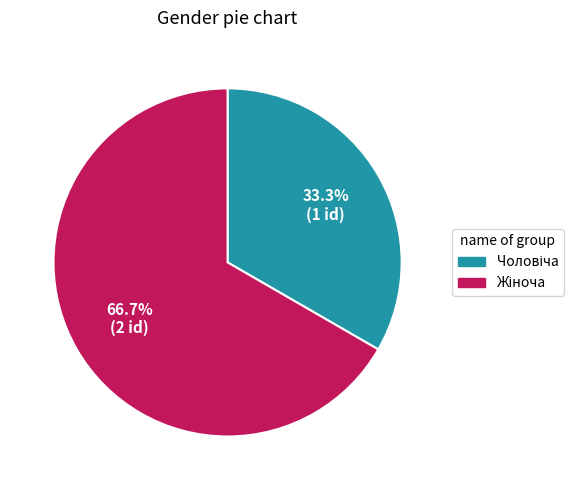

Does any single category account for the majority?

Yes